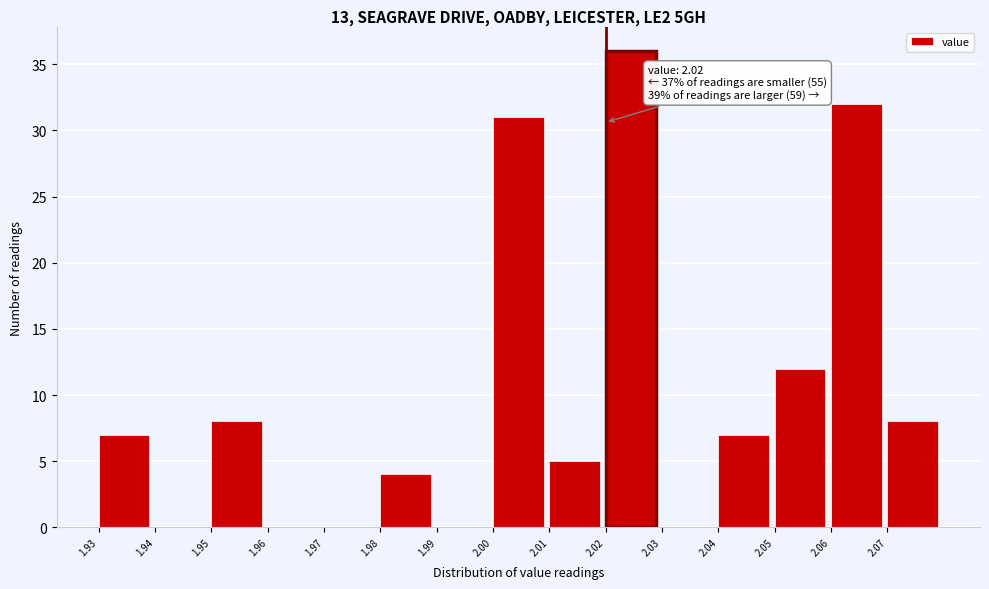

Which range on the x-axis has the tallest bar?

2.02 to 2.03